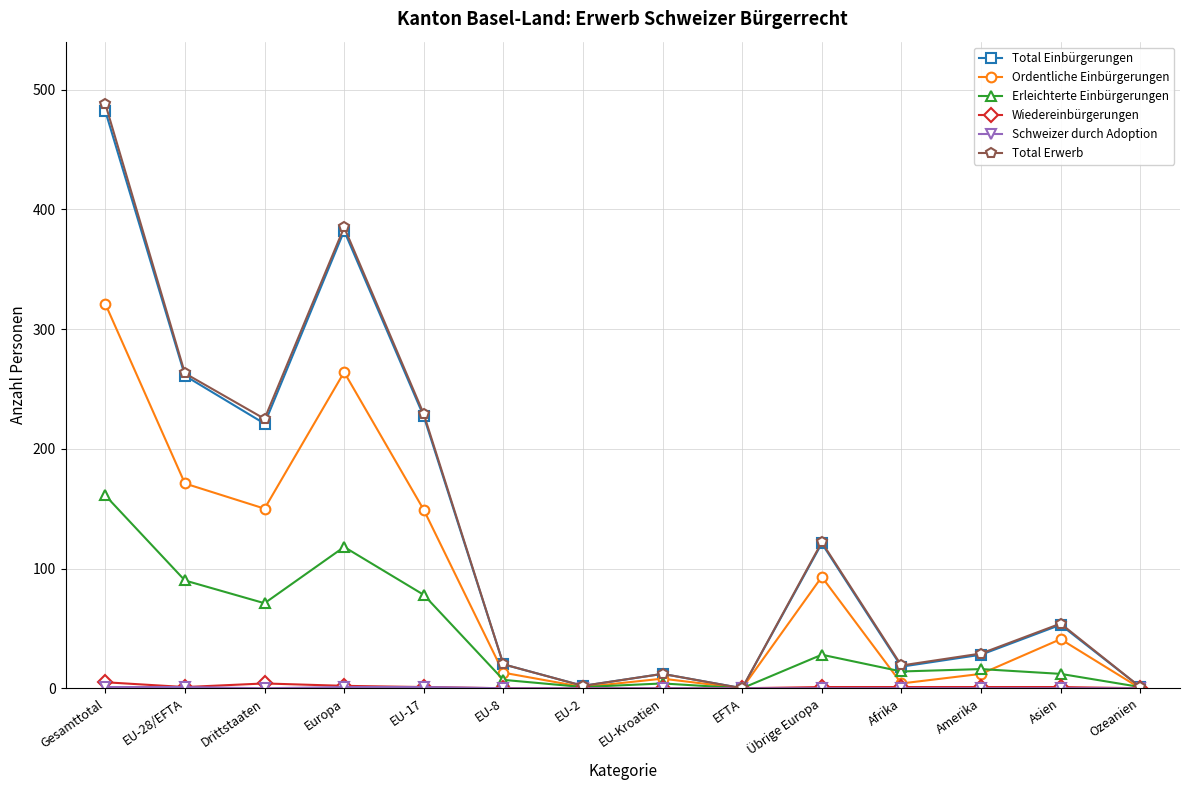

What is the label of the 9th point from the right?

EU-8